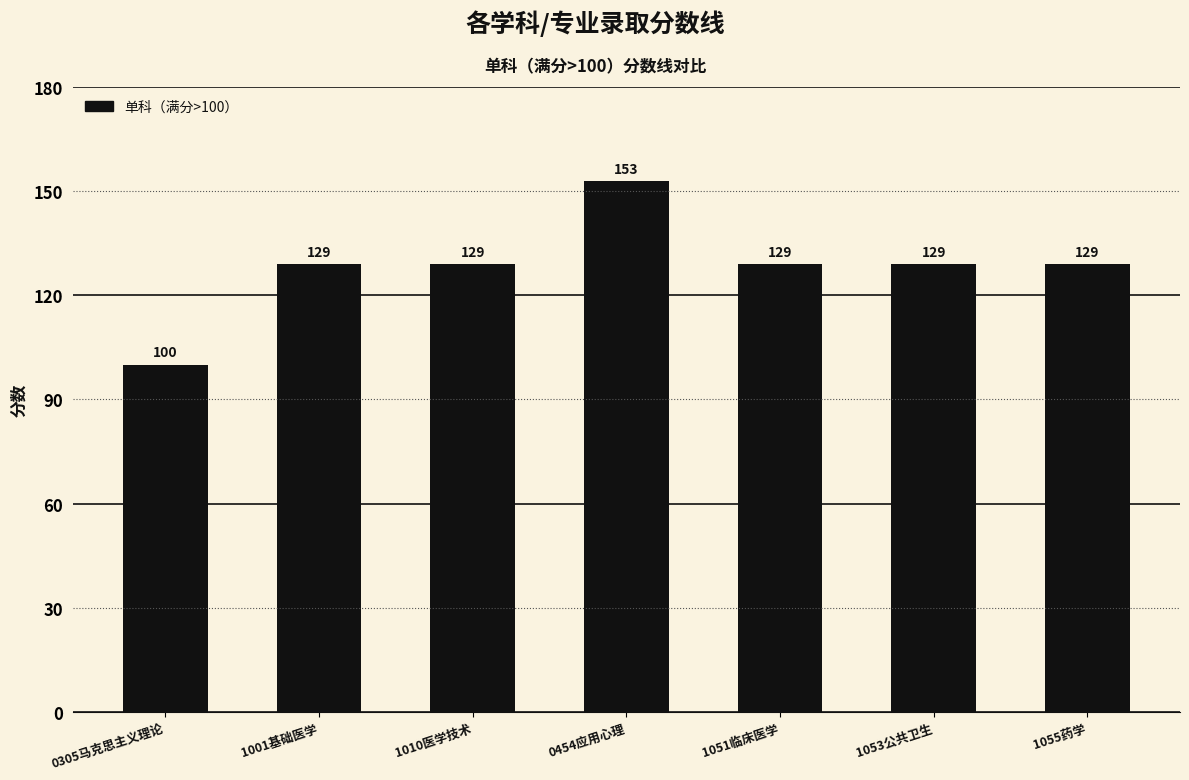

At which category does the chart reach its minimum across all series?

0305马克思主义理论